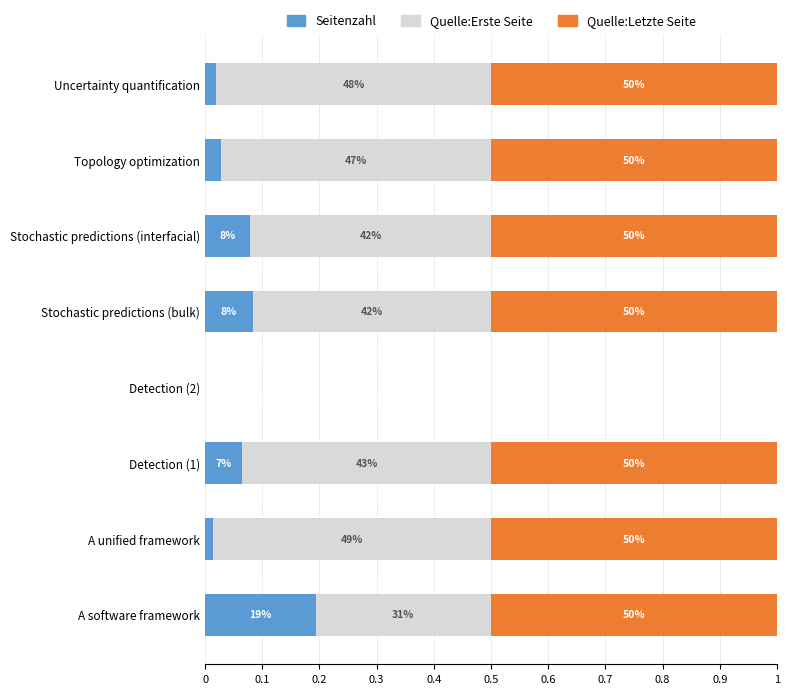

What are all the series names shown in the legend?

Seitenzahl, Quelle:Erste Seite, Quelle:Letzte Seite